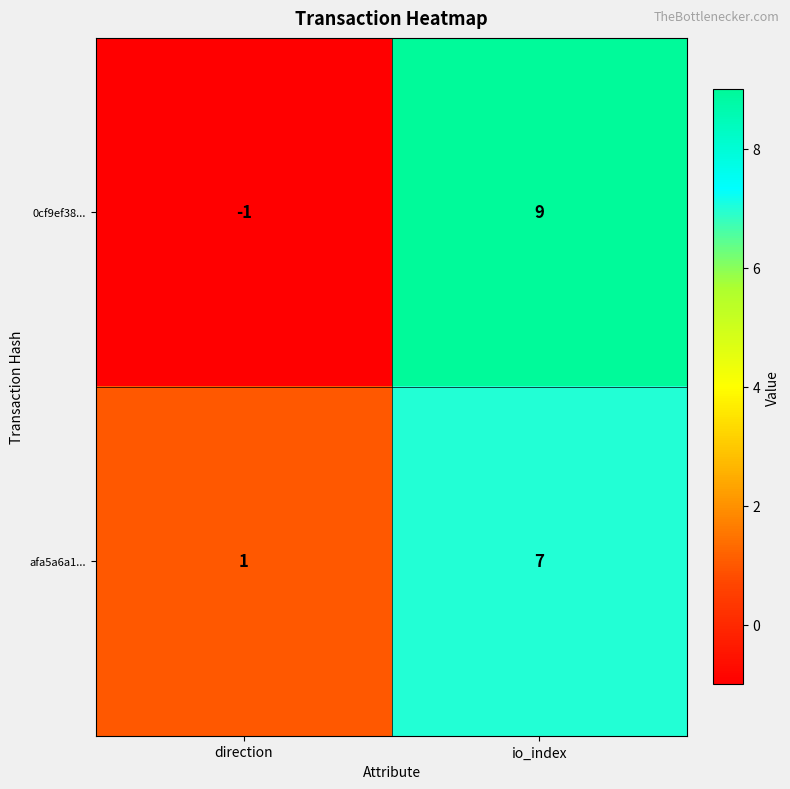

What is the spread (max minus min) of values at io_index?

2